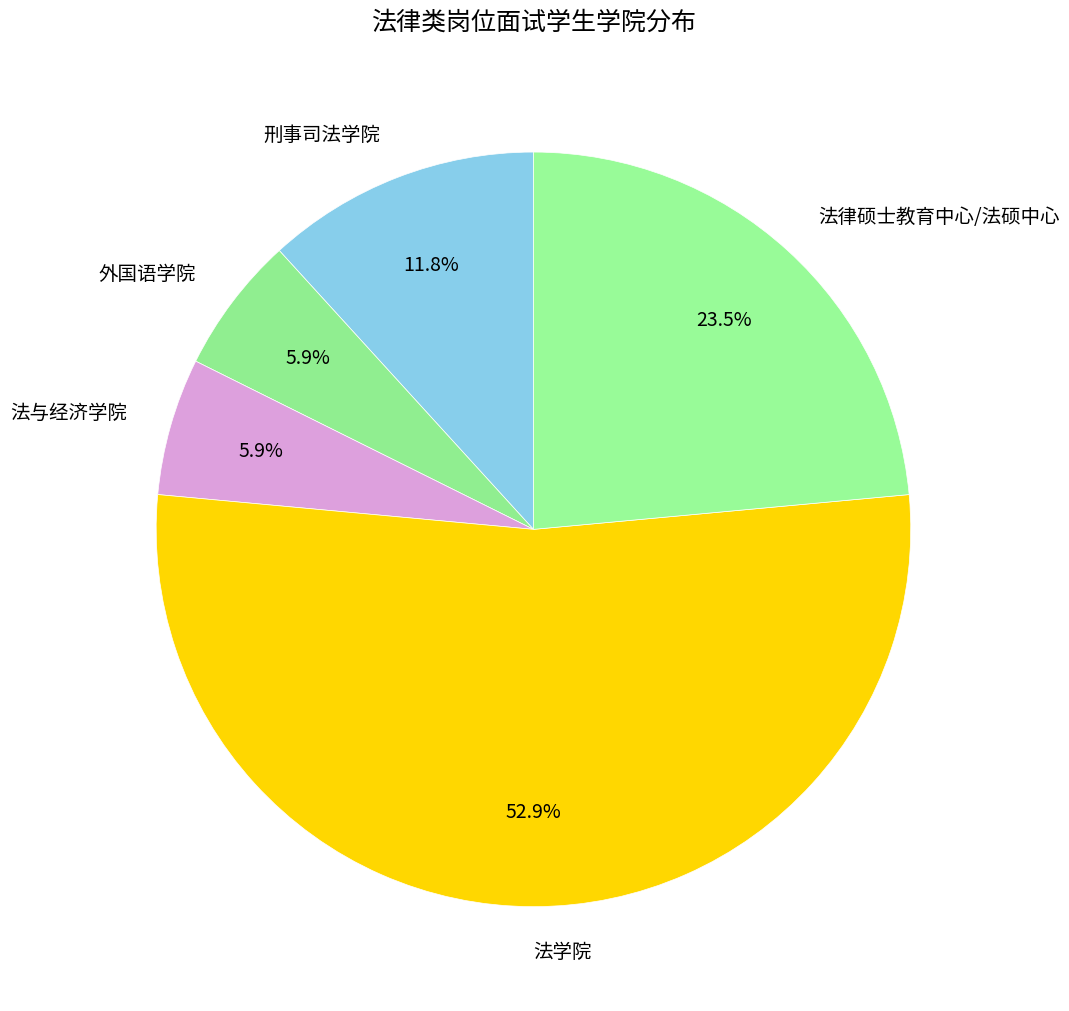

Combined, do 法律硕士教育中心/法硕中心 and 刑事司法学院 account for over 50%?

No